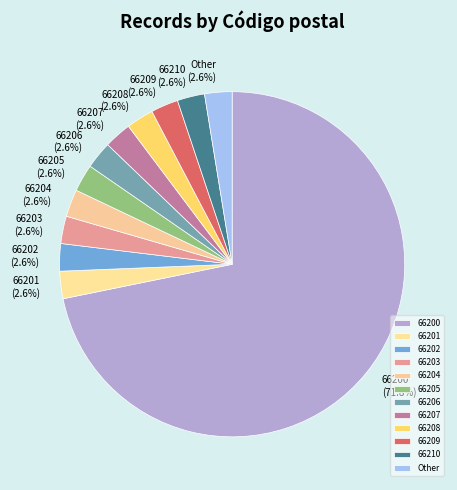

Which category has the biggest portion of the pie?

66200